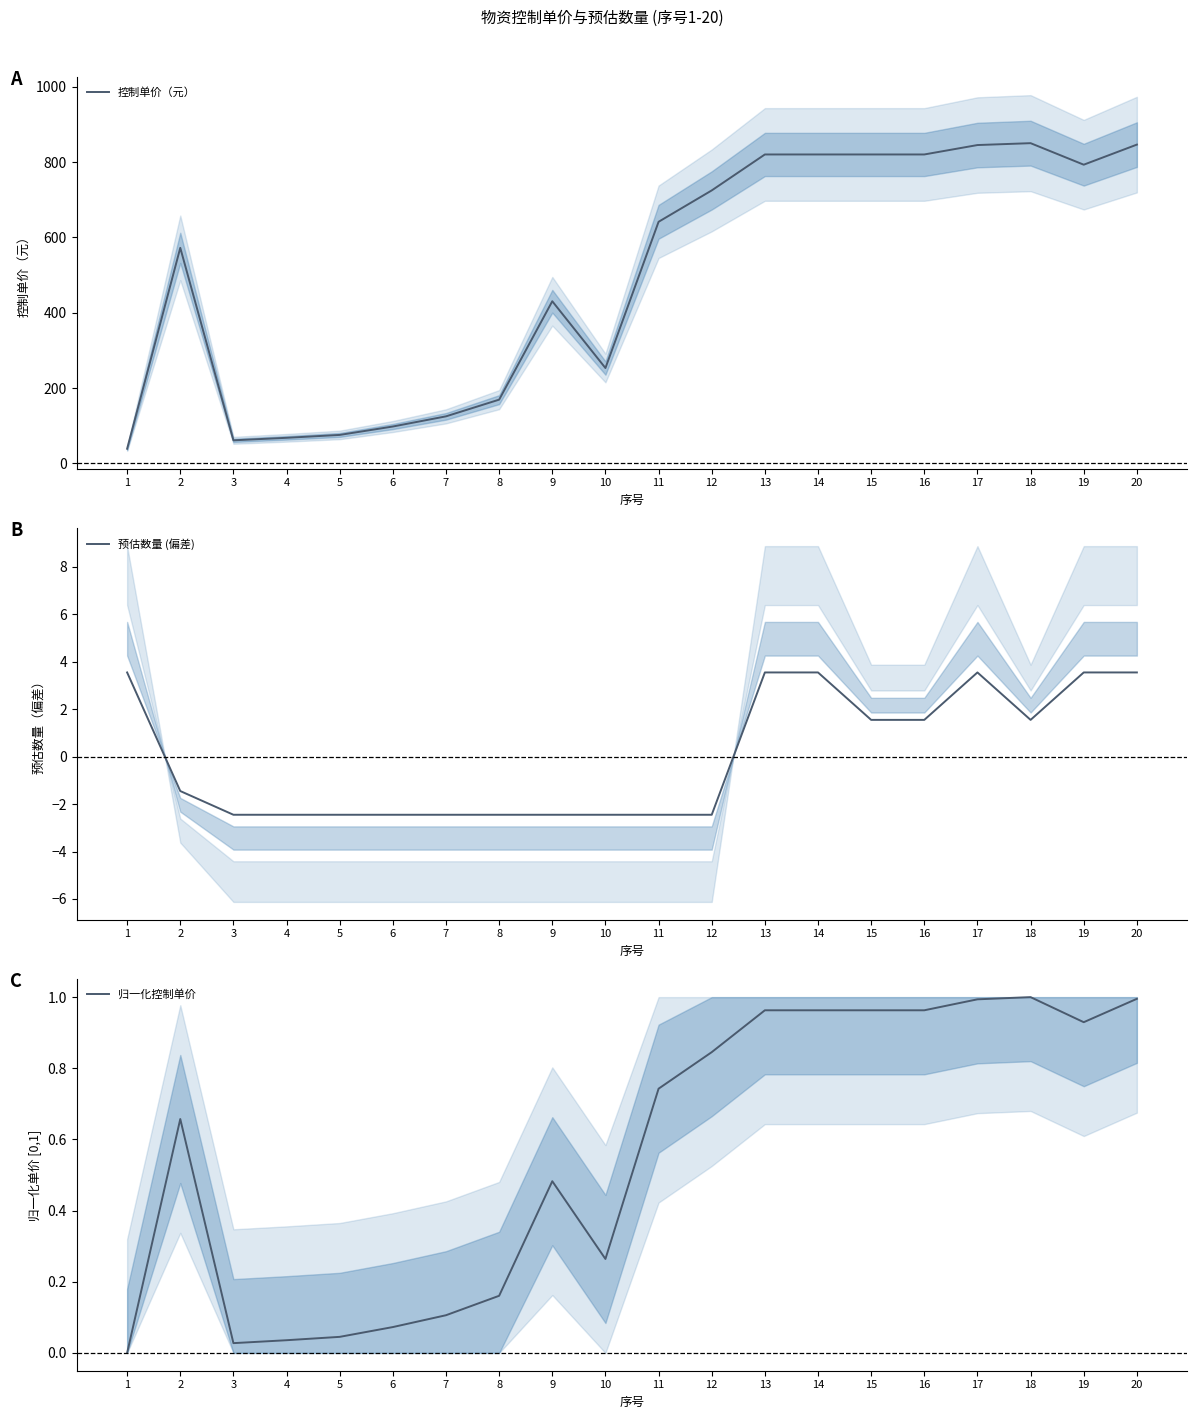

How many data points in 预估数量 (偏差) are above -1?

9